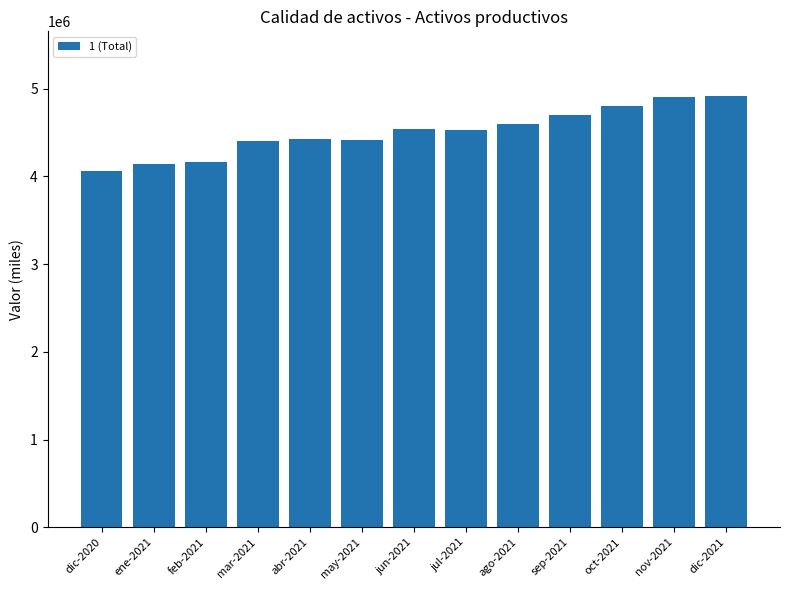

What is the label of the 4th bar from the right?

sep-2021